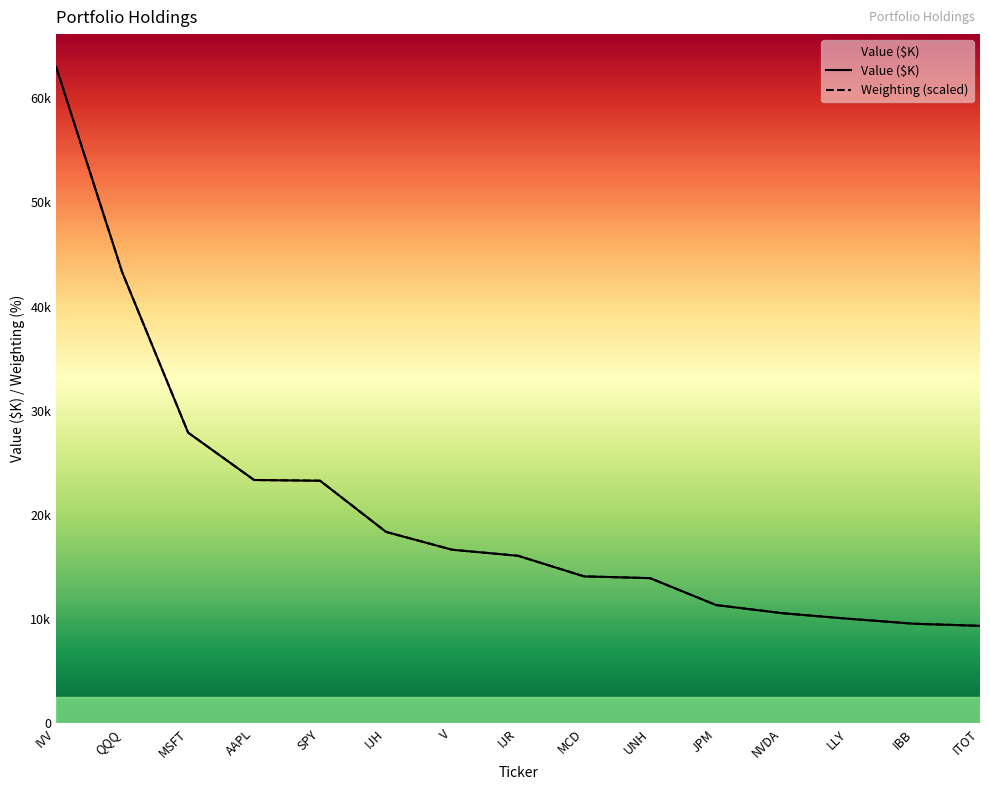

Which series has the widest spread of values?

Value ($K)